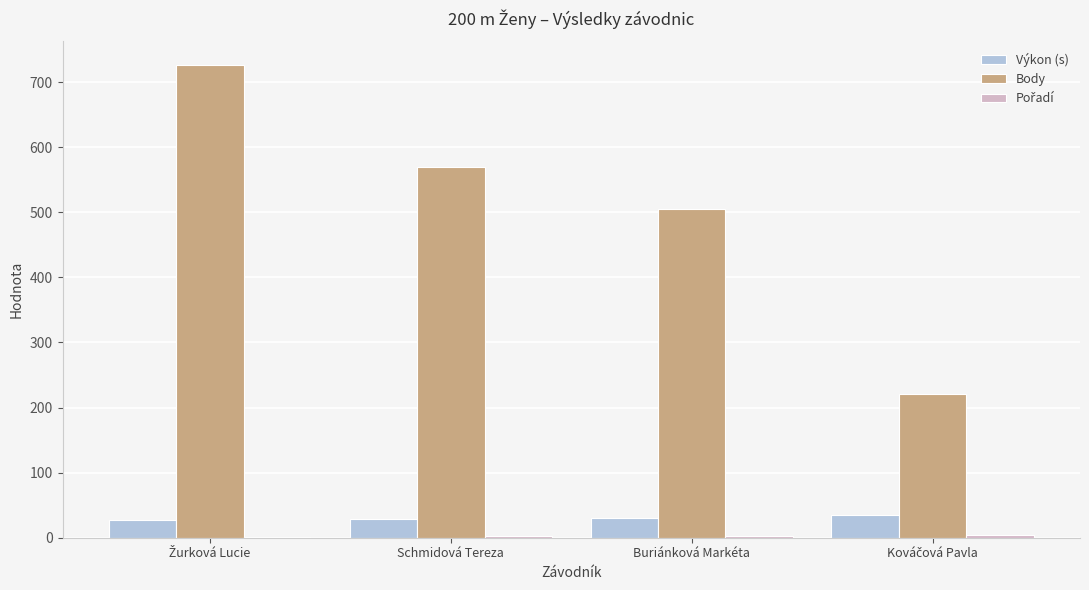

Which series has the largest total across all categories?

Body